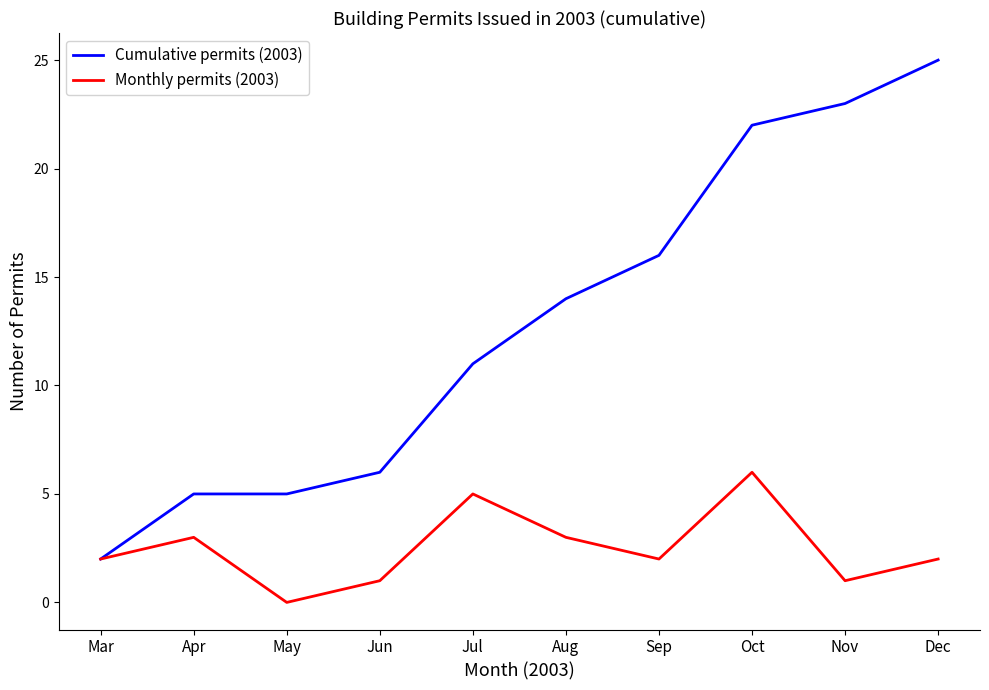

Is the value of Monthly permits (2003) at May greater than the value of Cumulative permits (2003) at Sep?

No